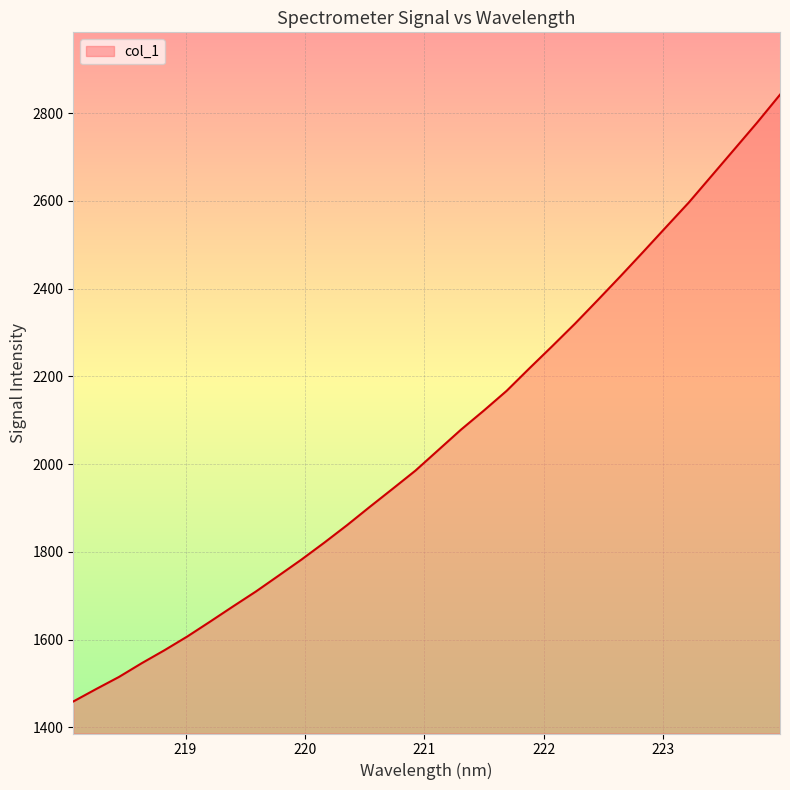

What is the minimum value shown in the chart?

1459.2